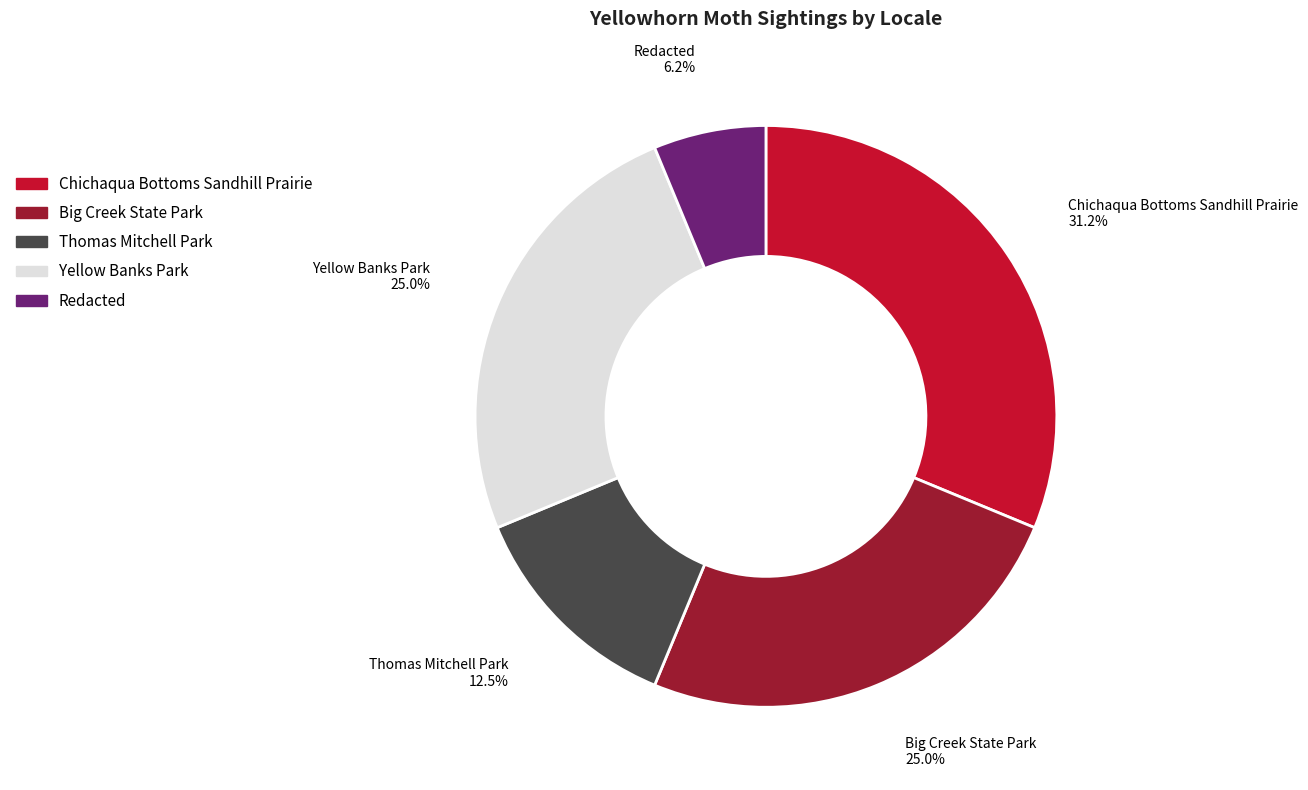

Combined, do Redacted and Chichaqua Bottoms Sandhill Prairie account for over 50%?

No